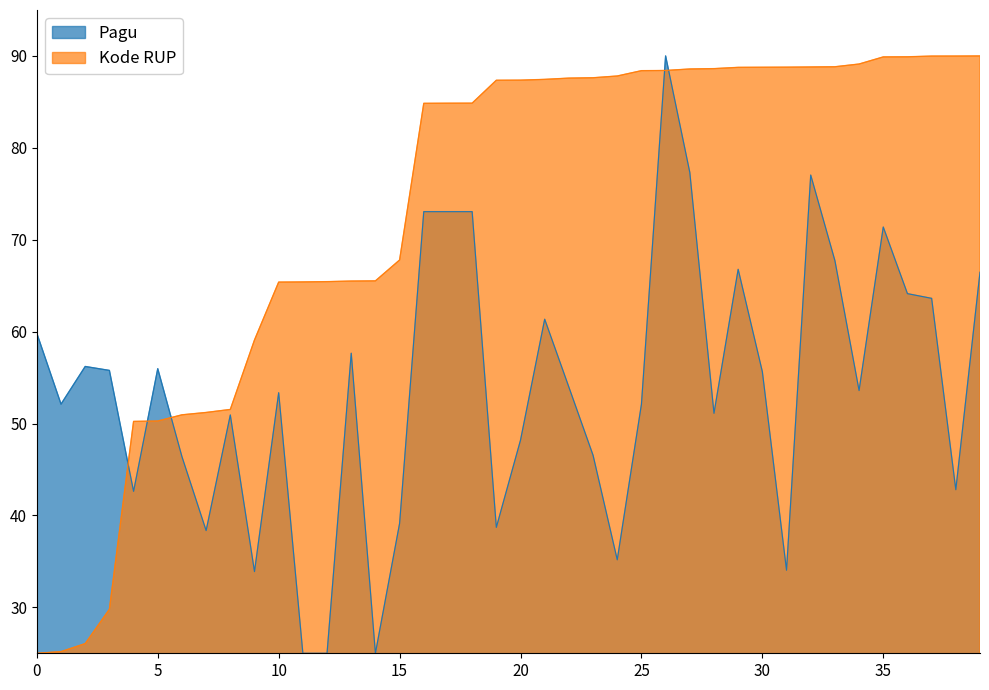

Approximately how many times larger is the value at 2021-02-01 compared to 2021-01-01?

0.6